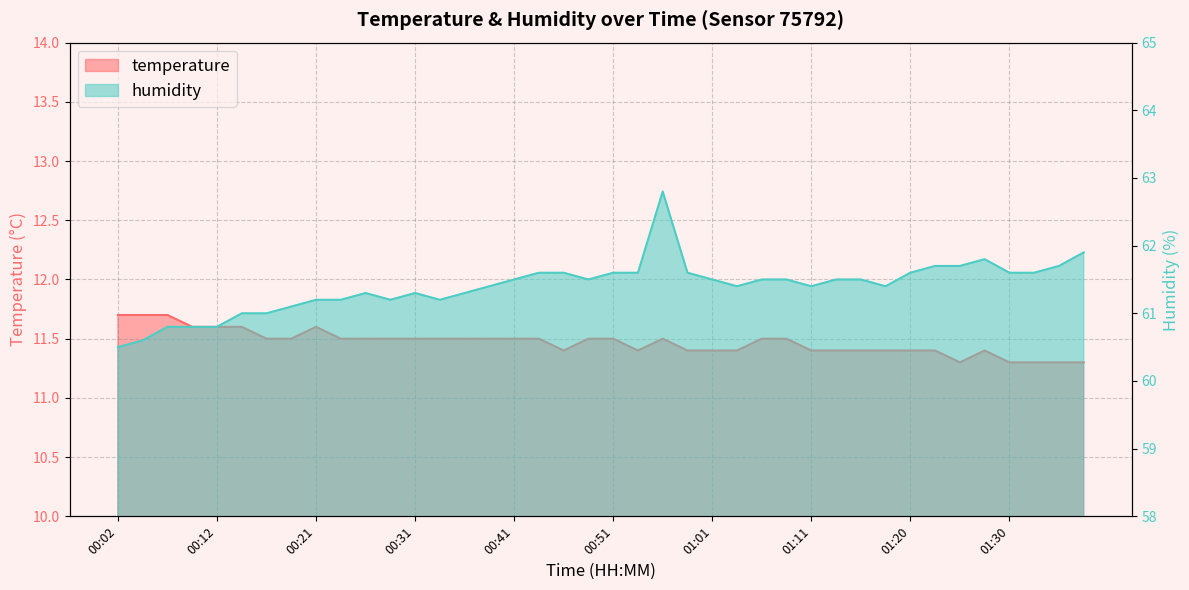

True or false: temperature and humidity cross at least once.

False